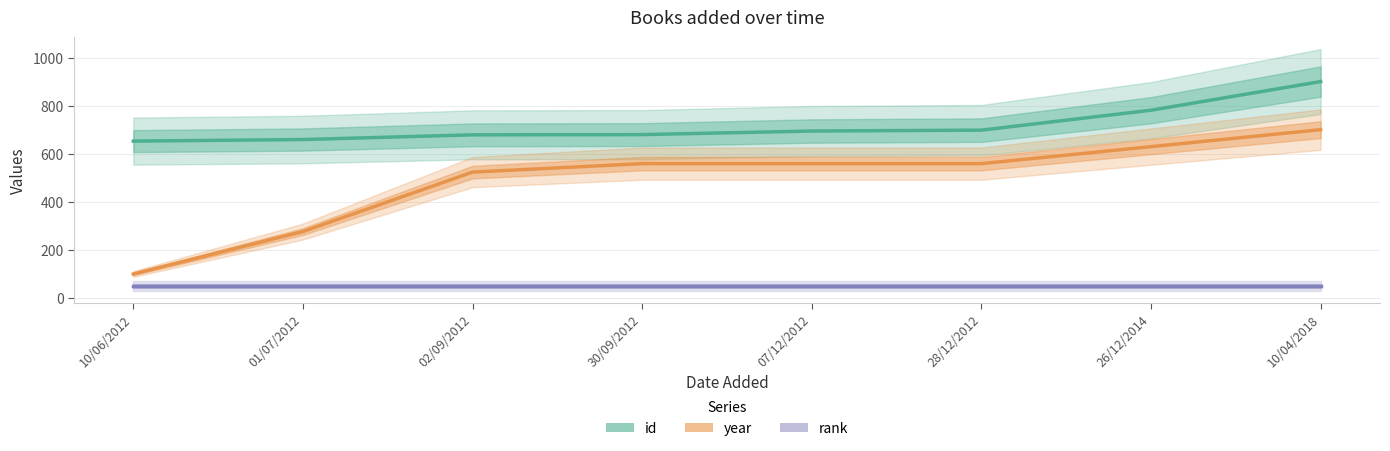

How many lines are shown in the chart?

3